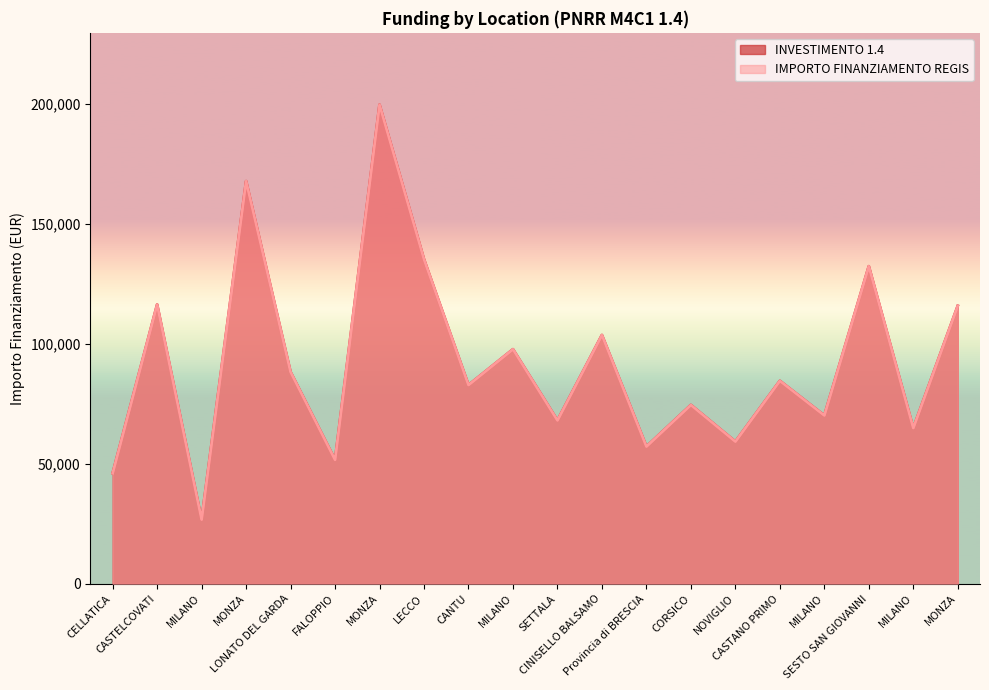

What is the sum of the INVESTIMENTO 1.4 values at FALOPPIO and MILANO?

149315.0